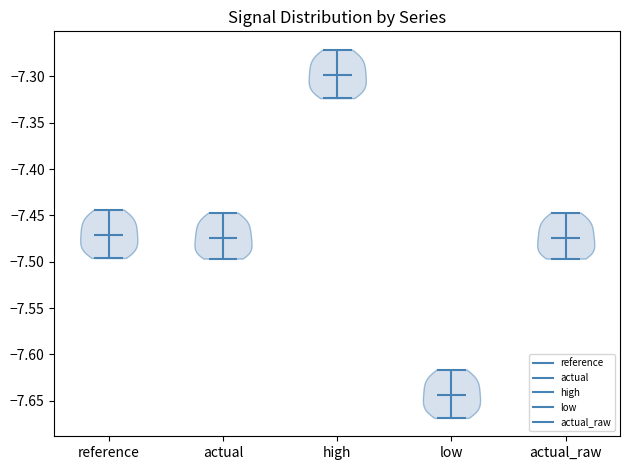

Which violin has the lowest median line?

low